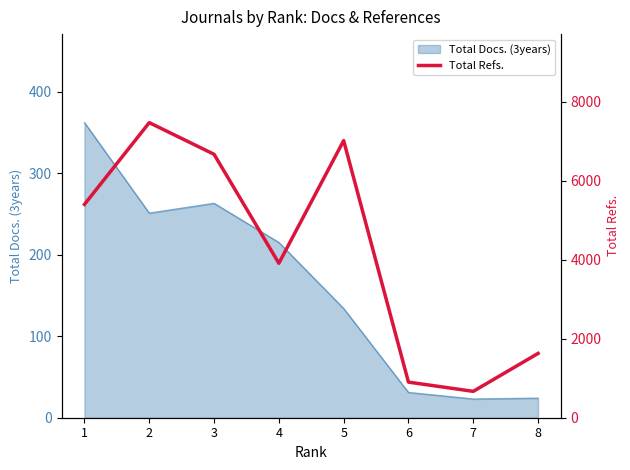

How many categories are shown in the chart?

8